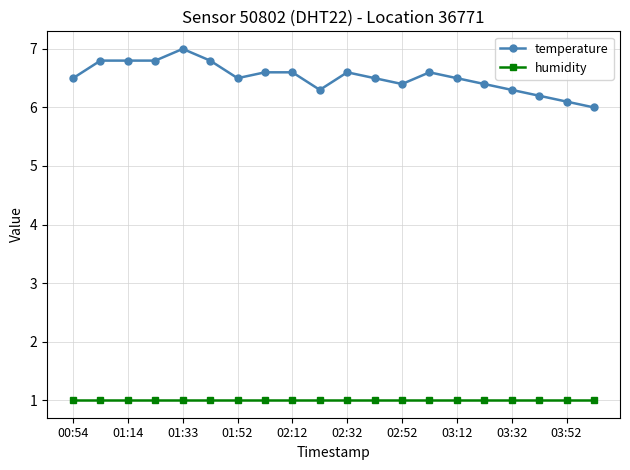

True or false: humidity and temperature intersect in this chart.

False